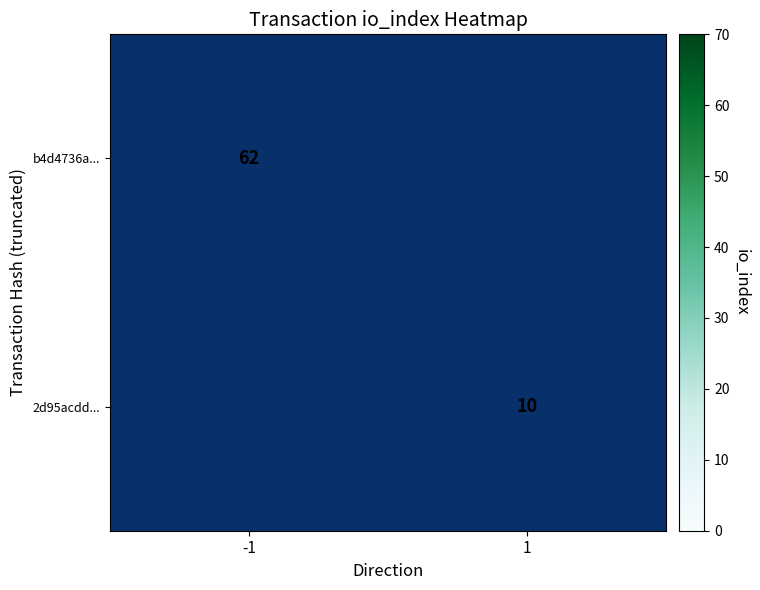

At how many categories does at least one series exceed 28?

1